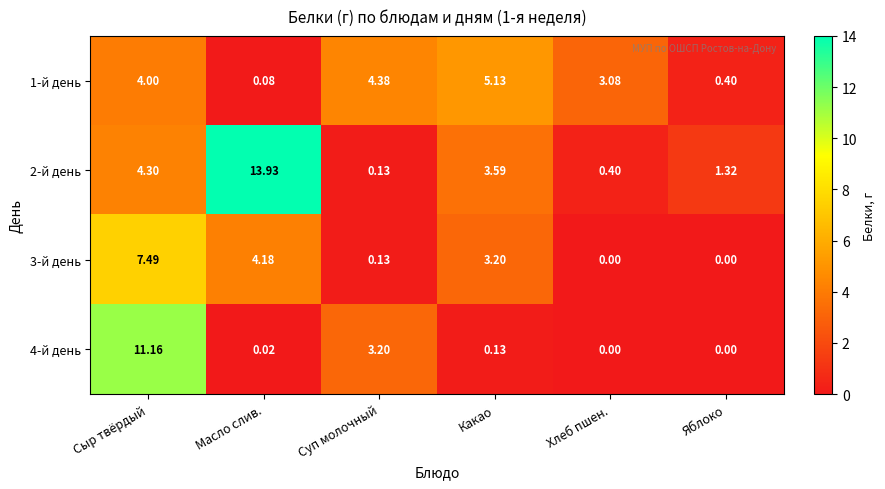

Which category has the lowest value in the 1-й день series?

Масло слив.